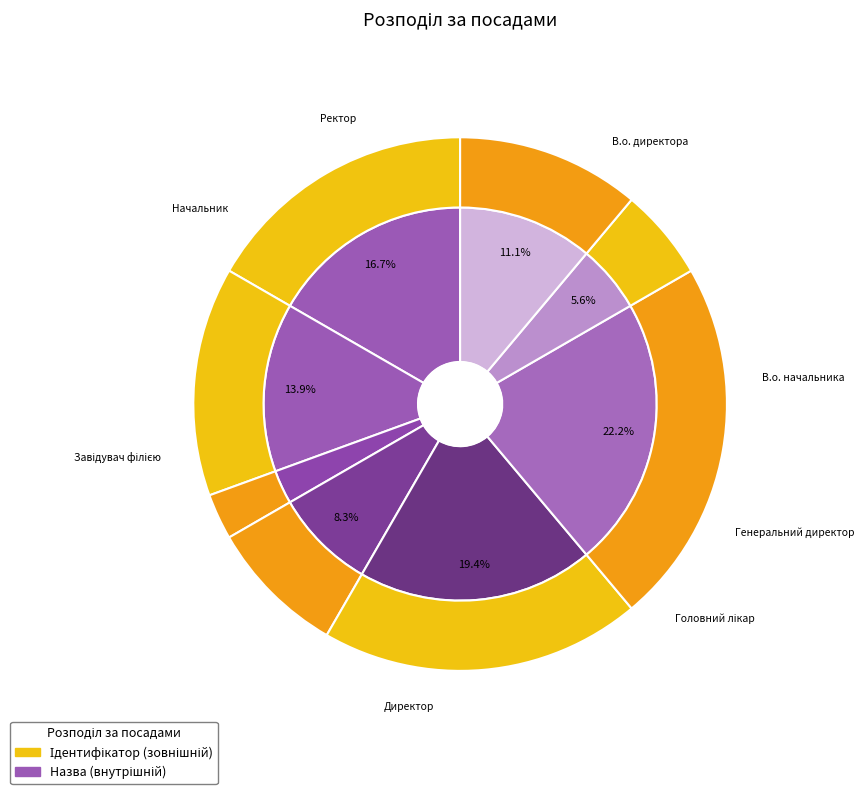

To the nearest percent, what percentage of the pie is Генеральний директор?

3%